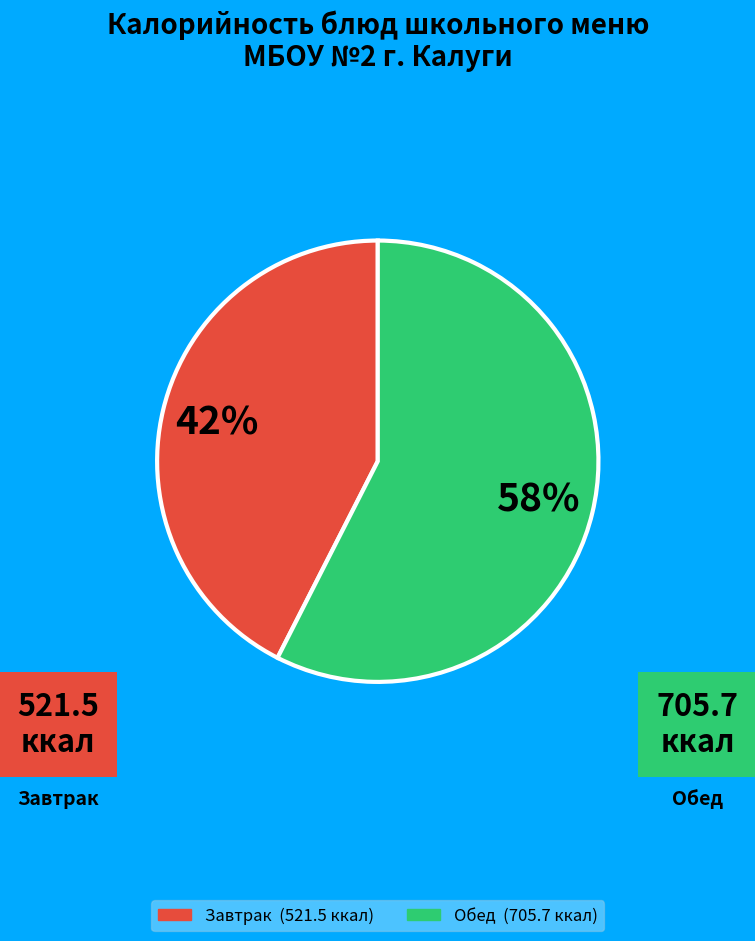

To the nearest percent, what is the average slice percentage?

50%